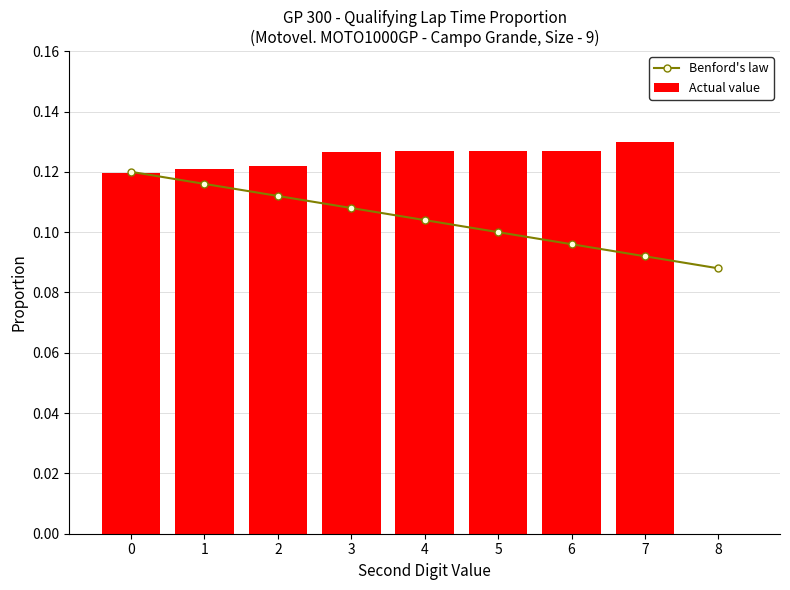

The Benford's law series shows 0.1 at 7. True or false?

True